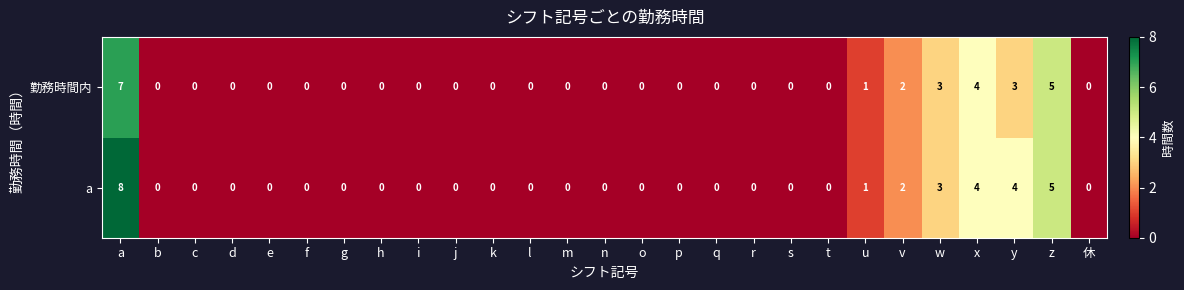

Is the value of 勤務時間内 at u greater than the value of a at q?

Yes